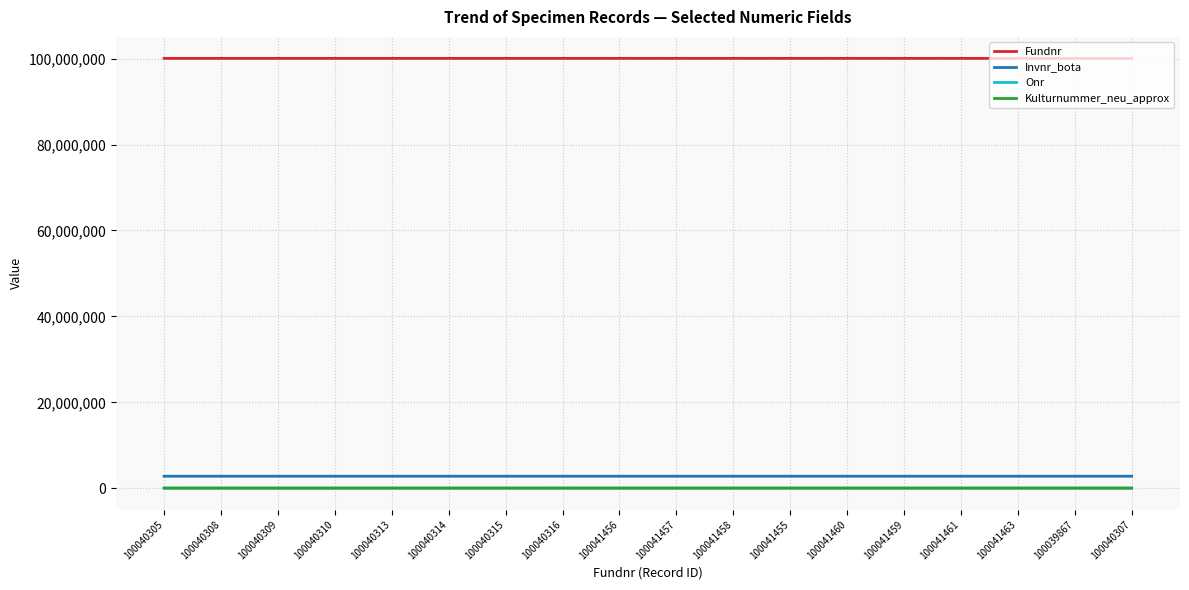

The value of Fundnr at 100041463 is 100041463. True or false?

True